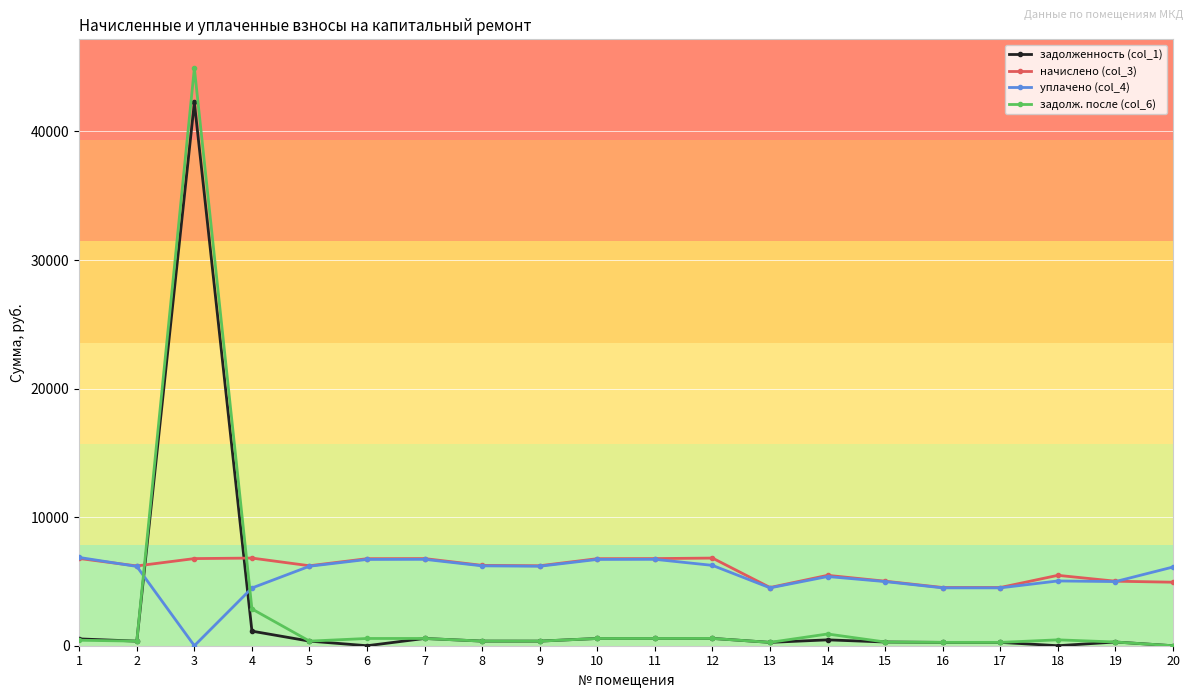

How many values in the уплачено (col_4) series exceed 6168?

10